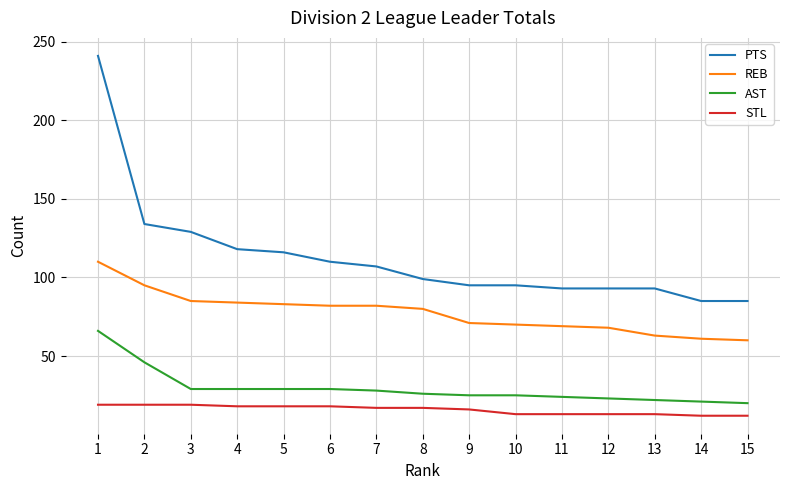

True or false: REB and STL intersect in this chart.

False